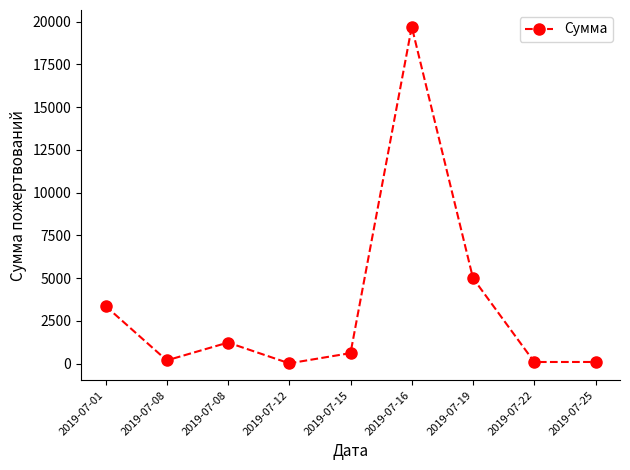

What is the difference between the maximum and minimum values?

19681.0